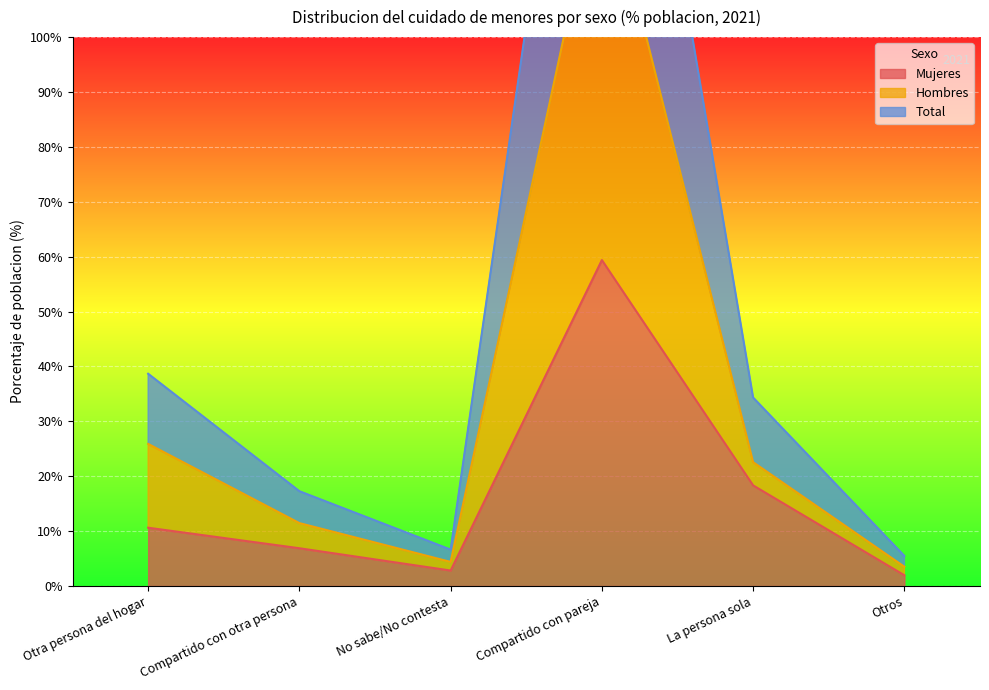

How many lines are shown in the chart?

3